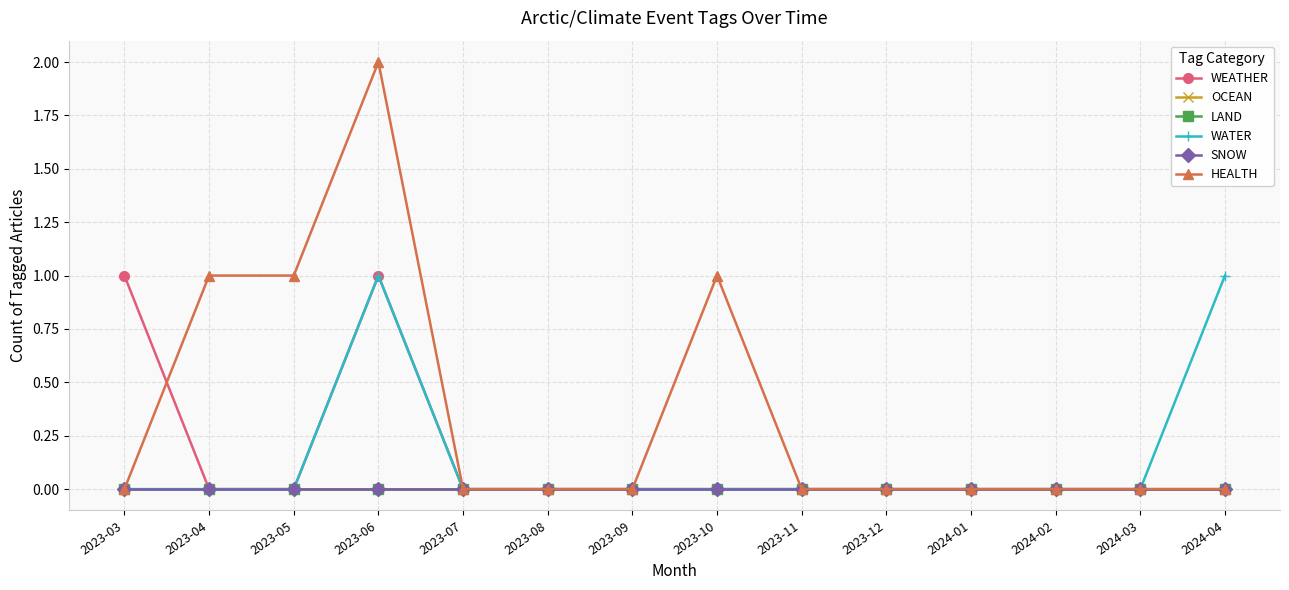

True or false: HEALTH has more than 0 points higher than both neighbors.

True